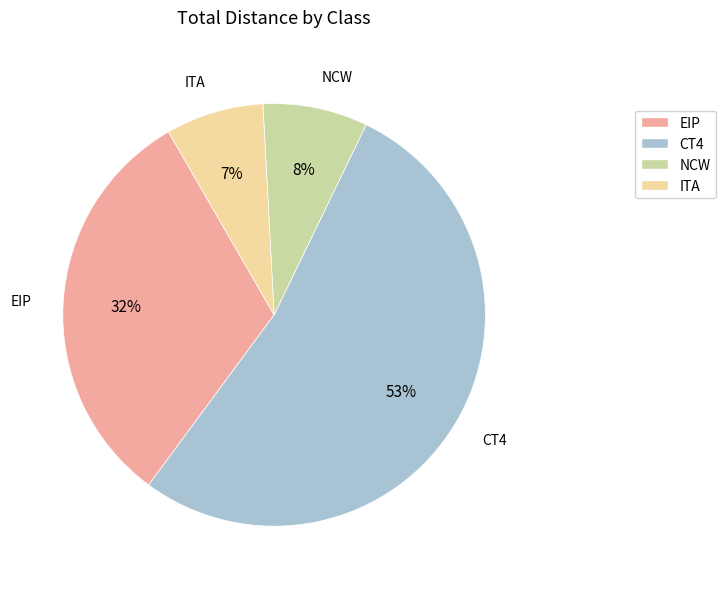

Is there a majority slice in this chart?

Yes